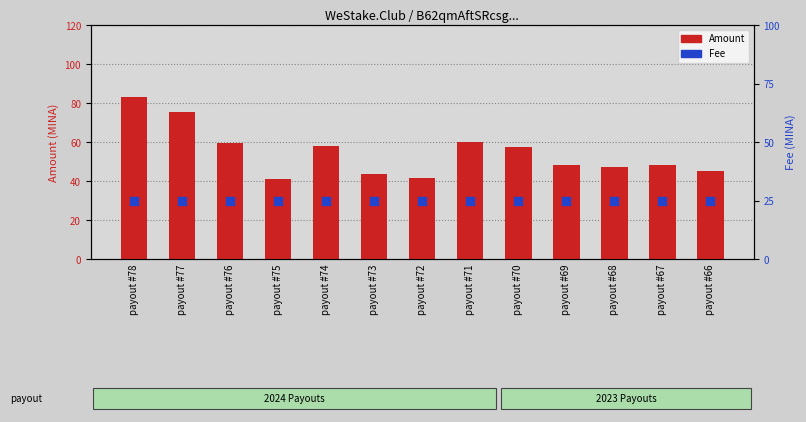

What is the total value across all series at payout #76?

84.4